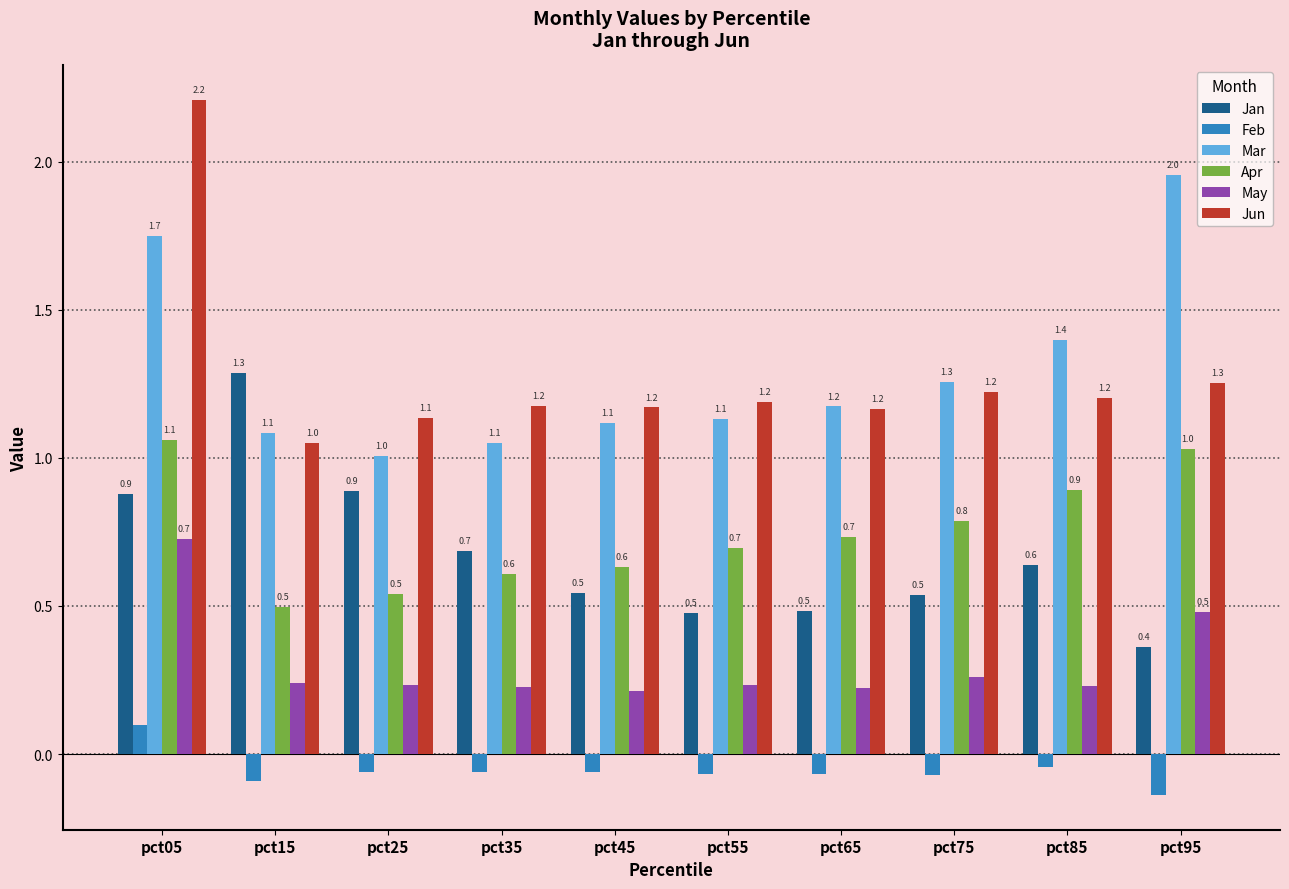

What is the difference between the highest and lowest values at pct85?

1.4